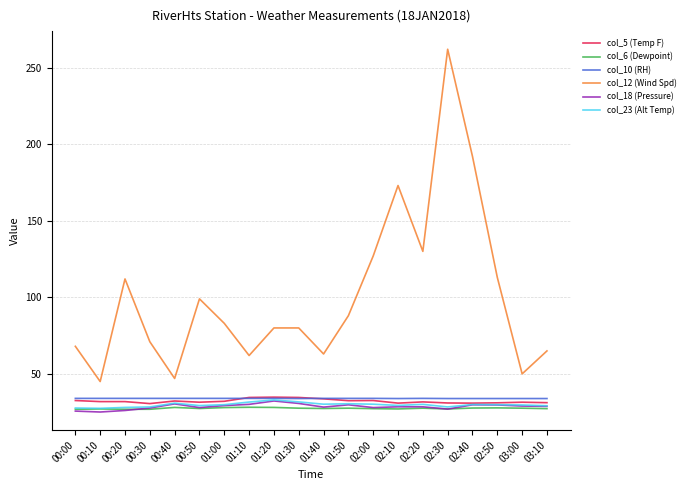

Which series has the widest spread of values?

col_12 (Wind Spd)